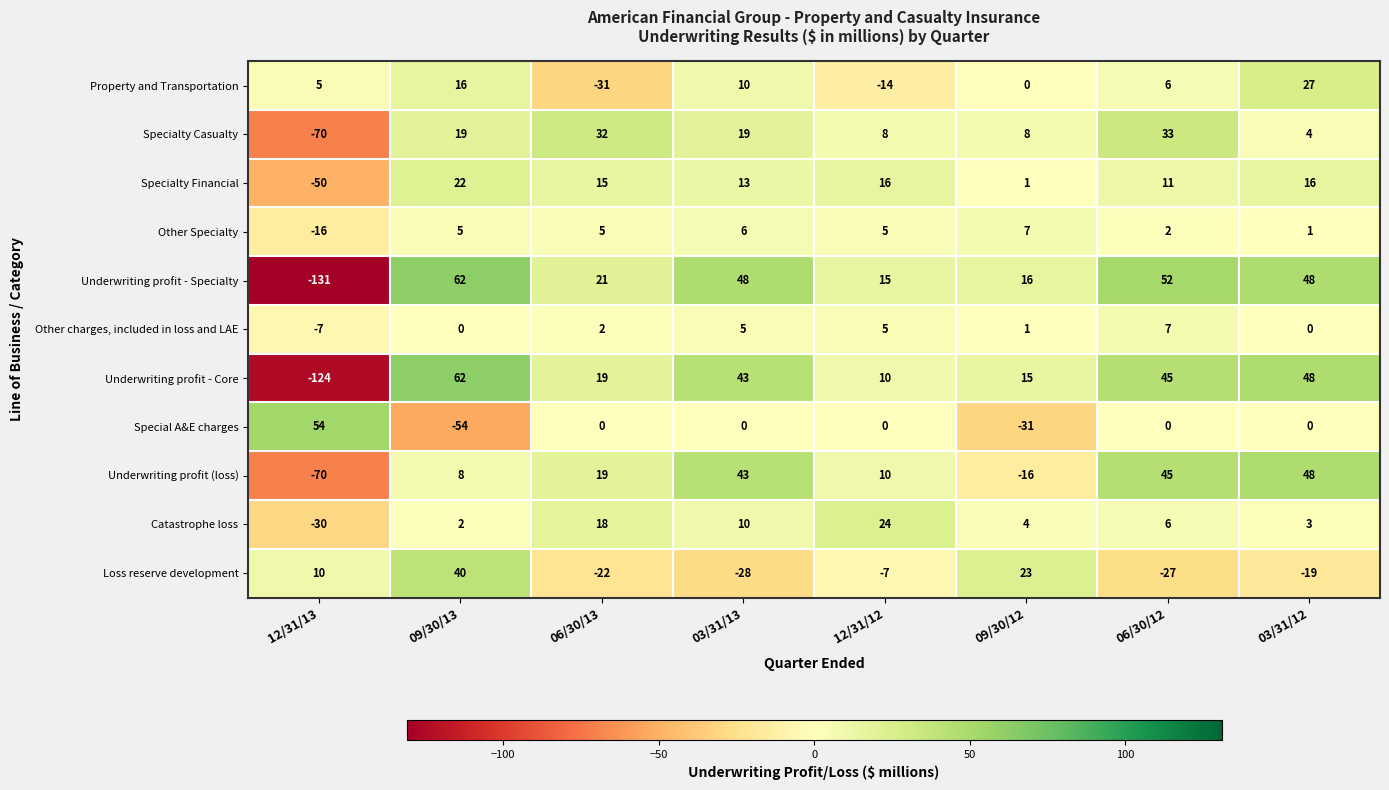

Read the Other Specialty value at 12/31/13, to the nearest 5.

-15